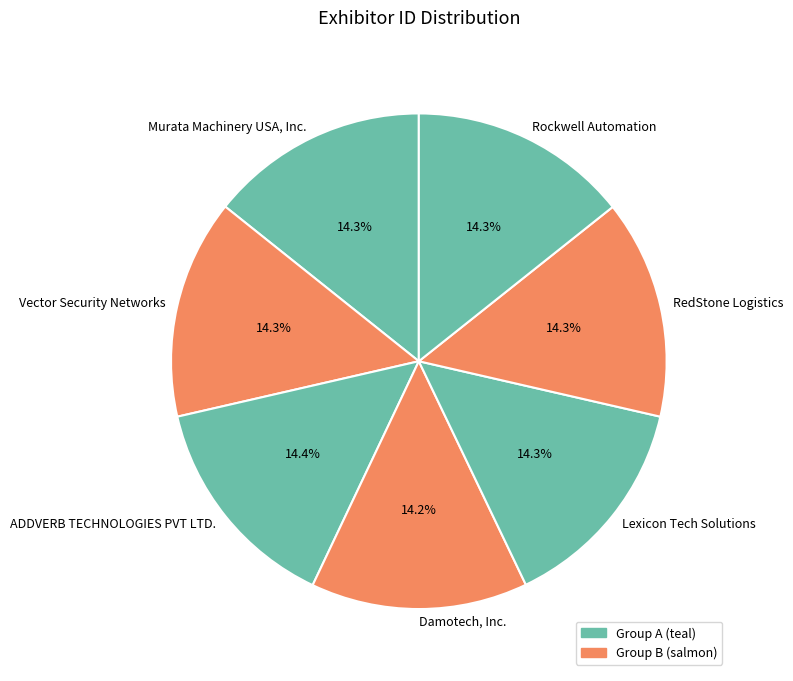

Approximately how many times larger is the value at Damotech, Inc. compared to RedStone Logistics?

1.0